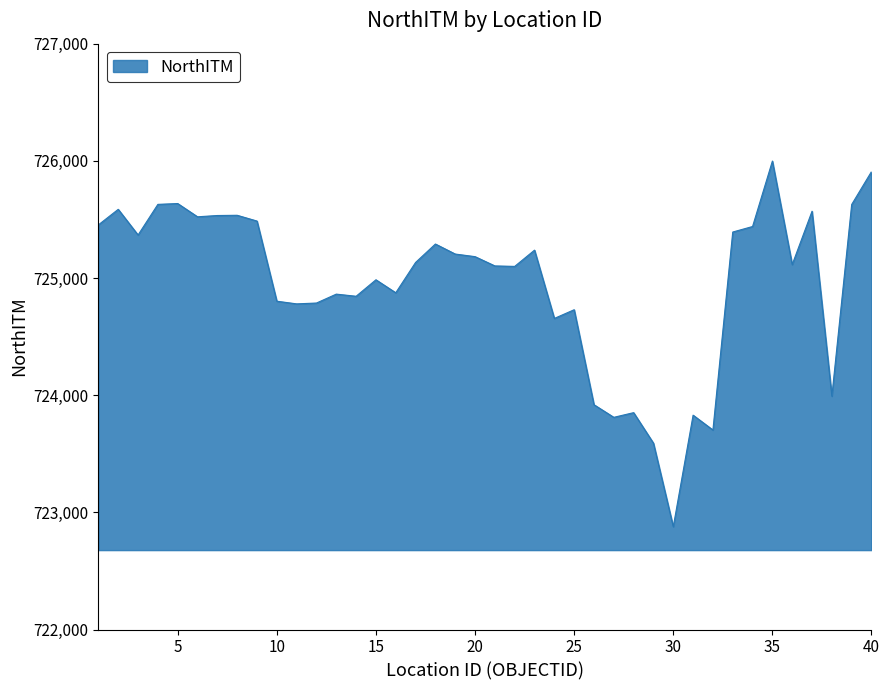

What is the greatest value displayed?

725998.2